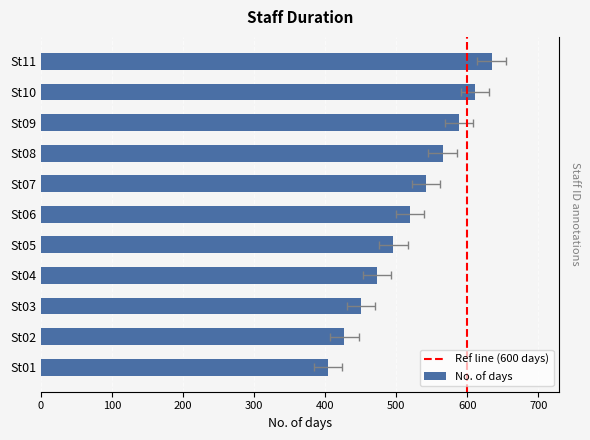

At which category is the sum across all series the highest?

St11